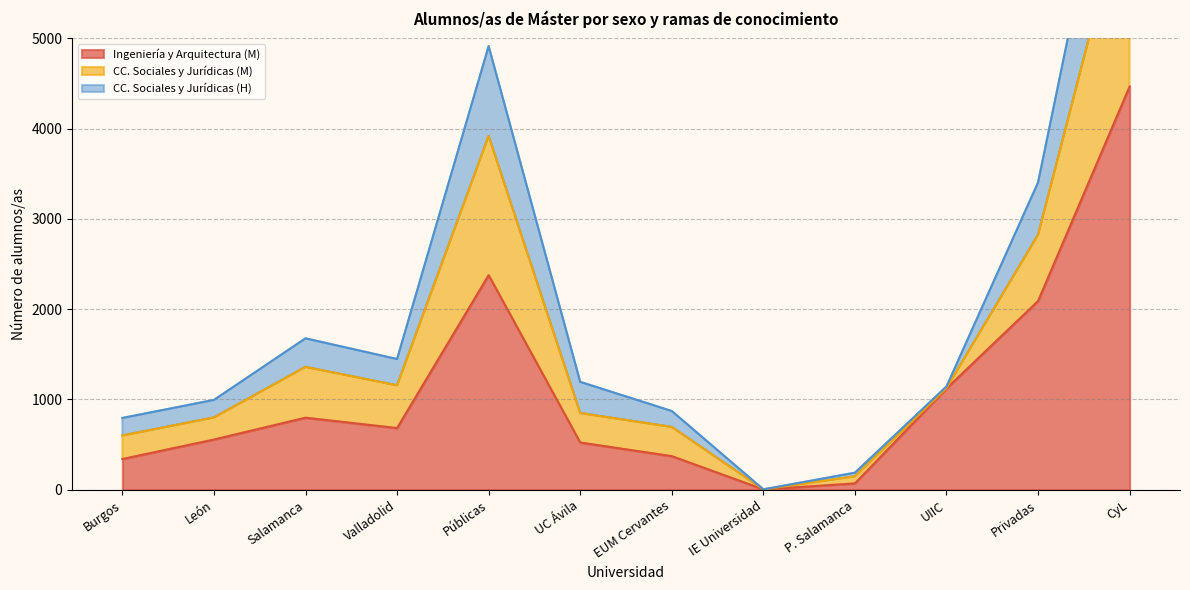

What value does the Ingeniería y Arquitectura (M) series have at P. Salamanca, to the nearest 10?

70